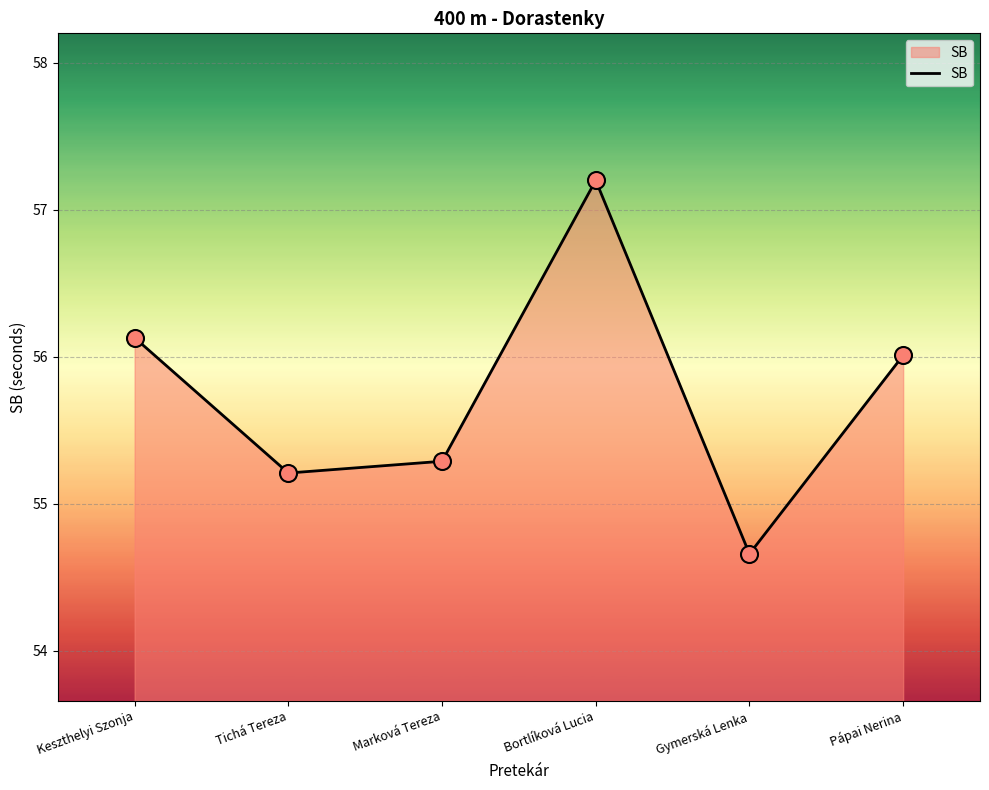

Which has a higher value, Pápai Nerina or Gymerská Lenka?

Pápai Nerina